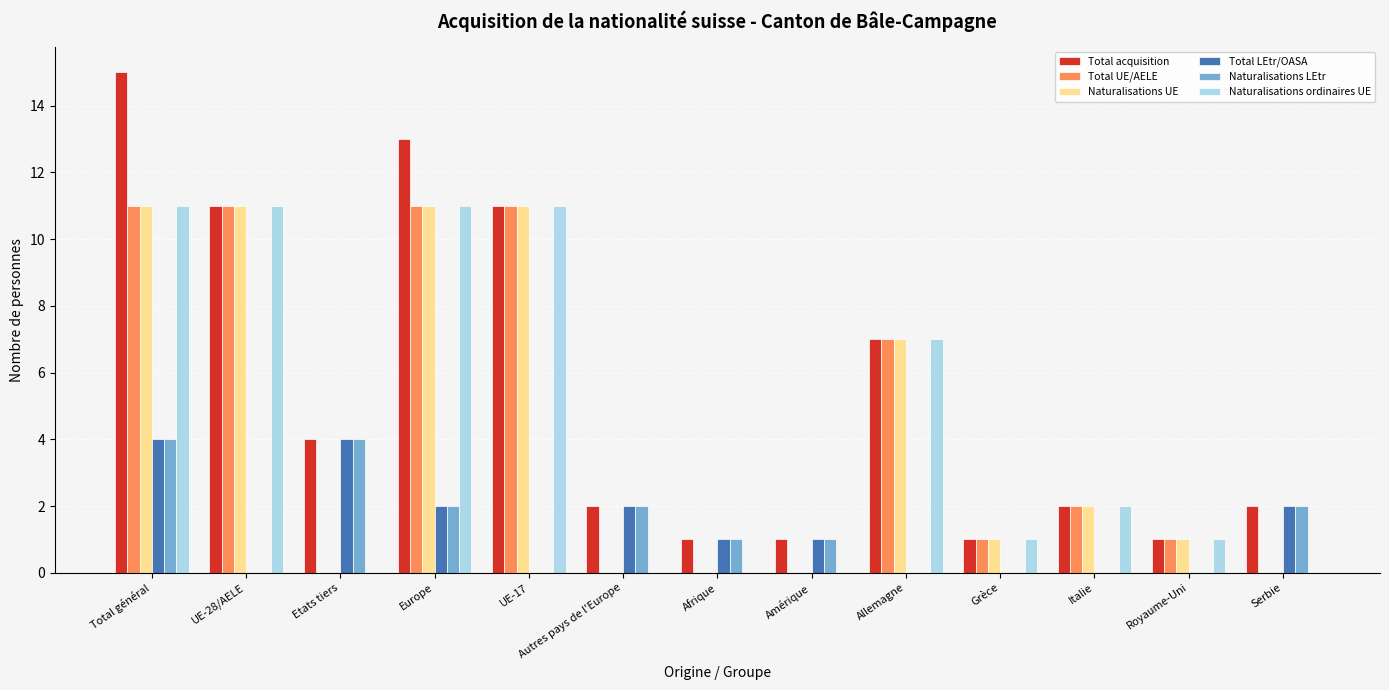

Are the bars grouped side by side (vs. stacked)?

Yes